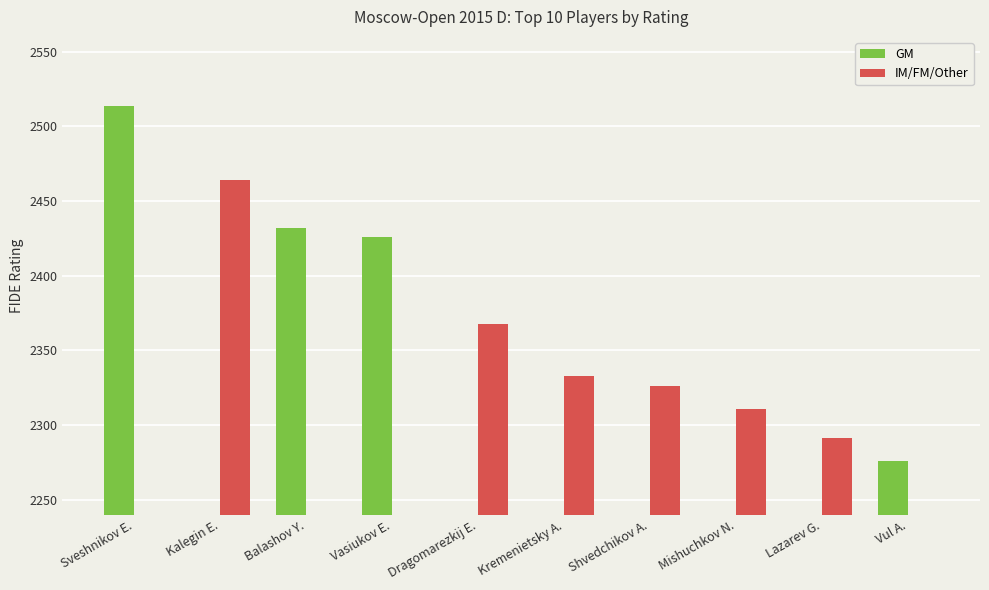

What is the sum of all GM values?

9648